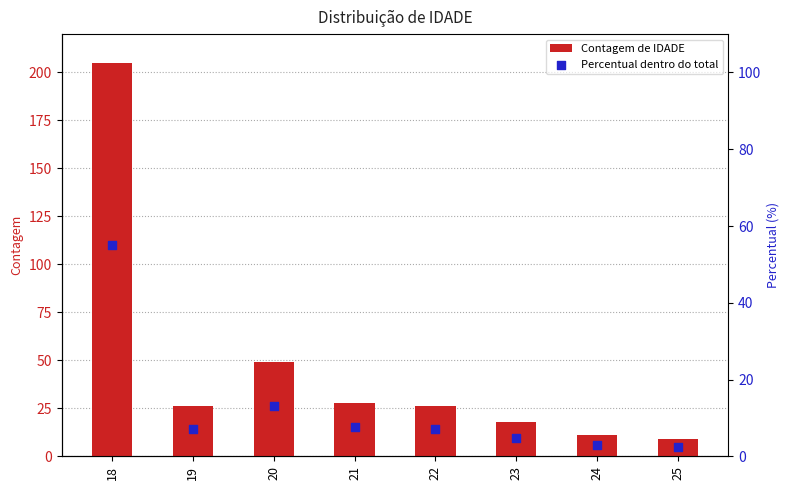

Which series contains the highest Y value?

Contagem de IDADE